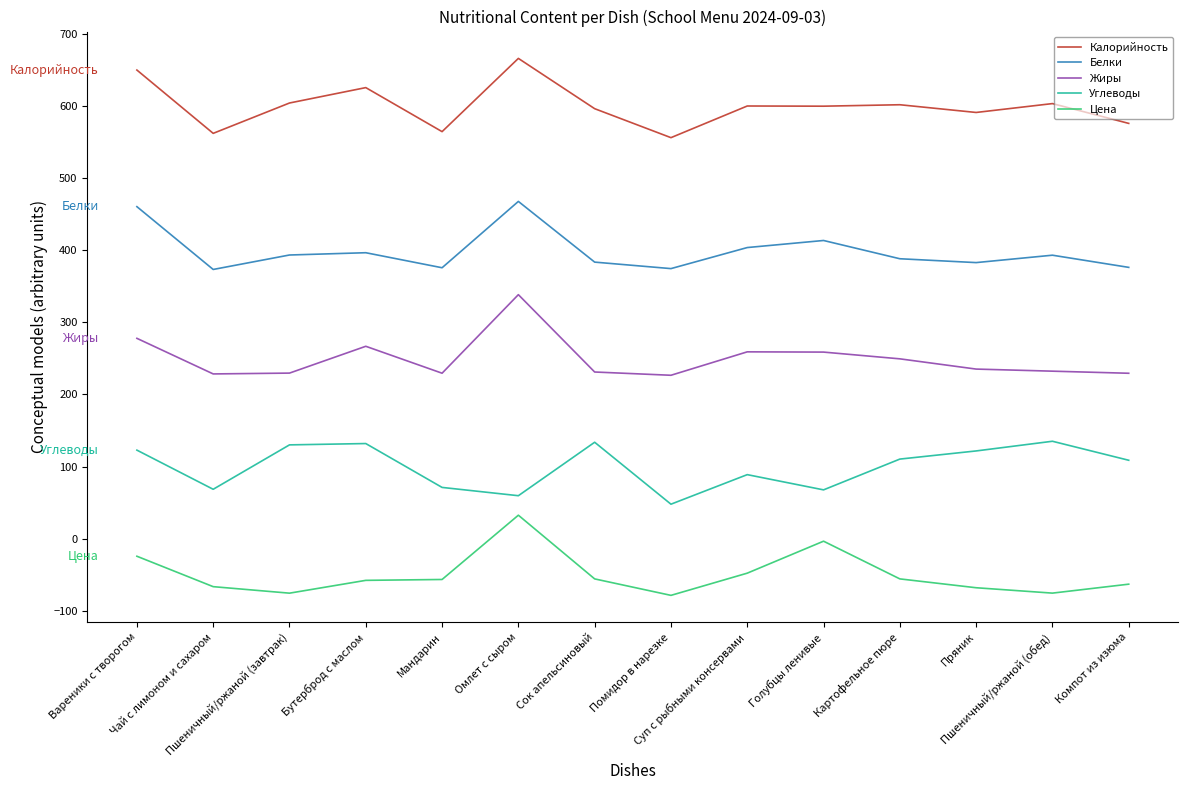

At which category does the chart reach its peak across all series?

Омлет с сыром